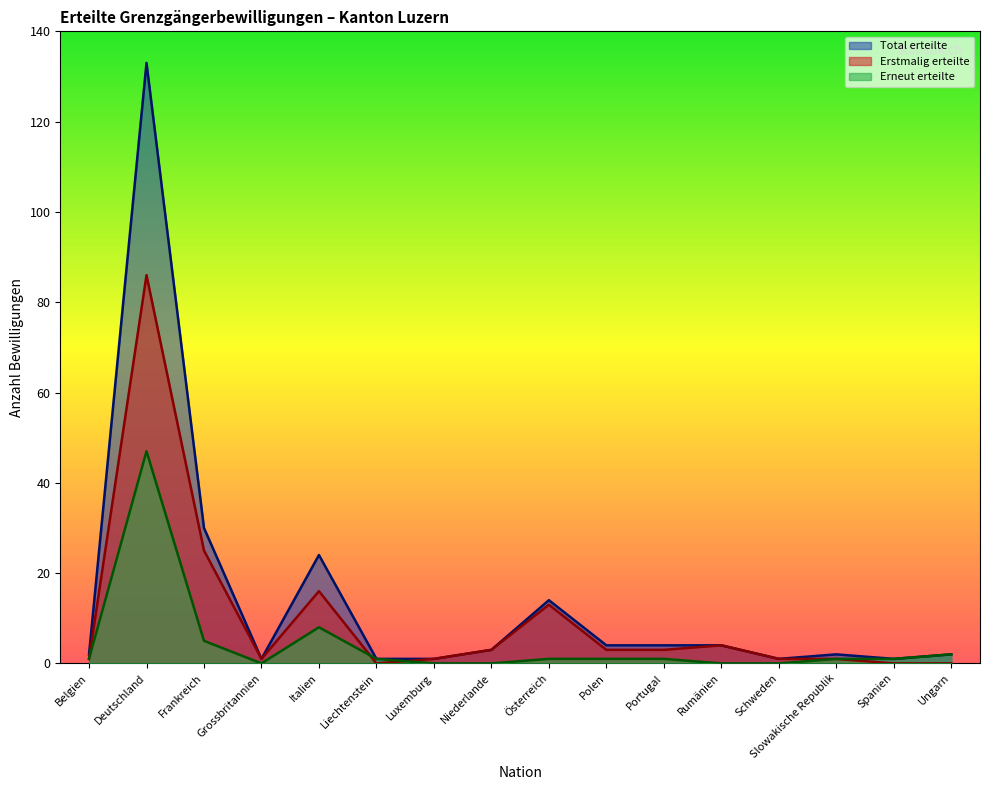

How many lines are shown in the chart?

3